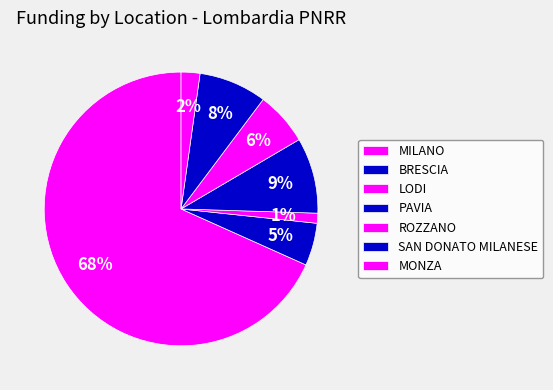

How many segments does this pie chart have?

7